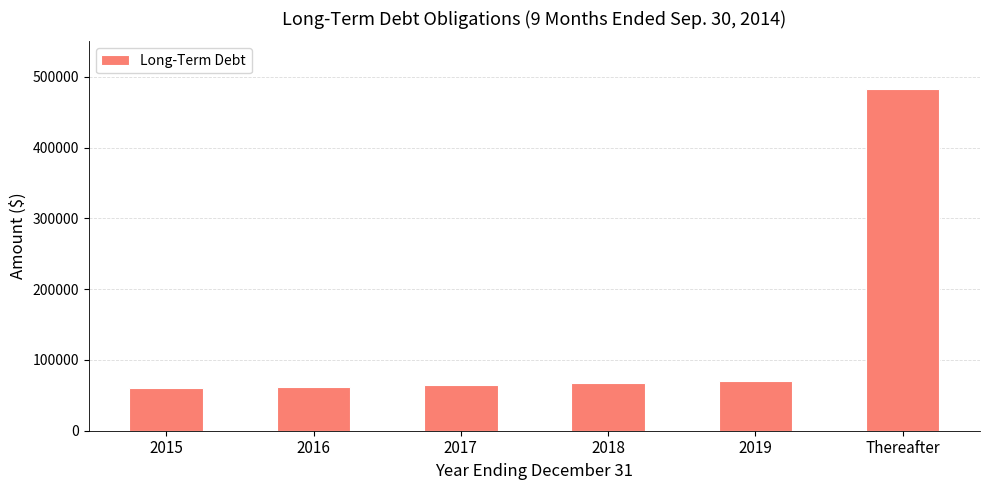

Approximately how many times larger is the value at 2017 compared to 2018?

1.0